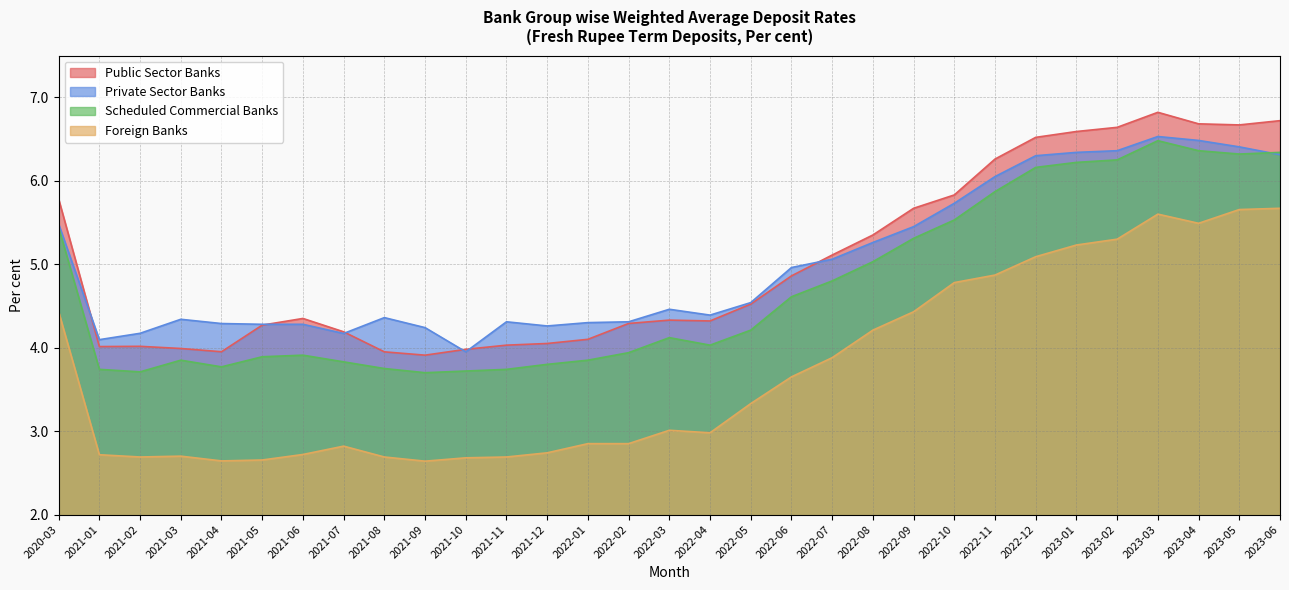

Rank the categories by Private Sector Banks value from lowest to highest.

2021-10, 2021-01, 2021-07, 2021-02, 2021-09, 2021-12, 2021-05, 2021-06, 2021-04, 2022-01, 2021-11, 2022-02, 2021-03, 2021-08, 2022-04, 2022-03, 2022-05, 2022-06, 2022-07, 2022-08, 2022-09, 2020-03, 2022-10, 2022-11, 2022-12, 2023-06, 2023-01, 2023-02, 2023-05, 2023-04, 2023-03